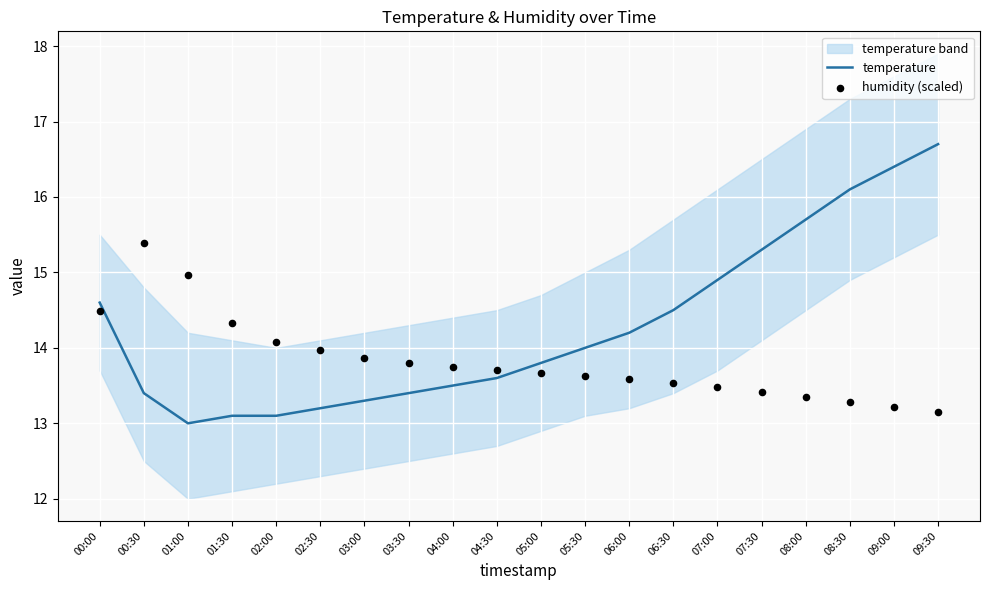

What is the total value across all series at 09:30?

29.9